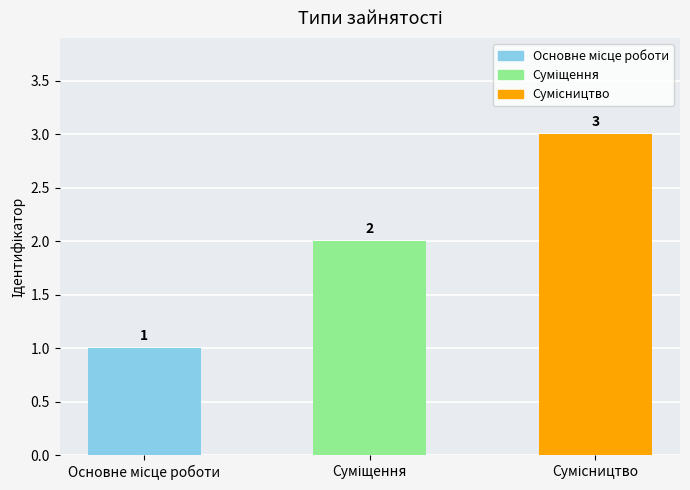

What is the sum of all values?

6